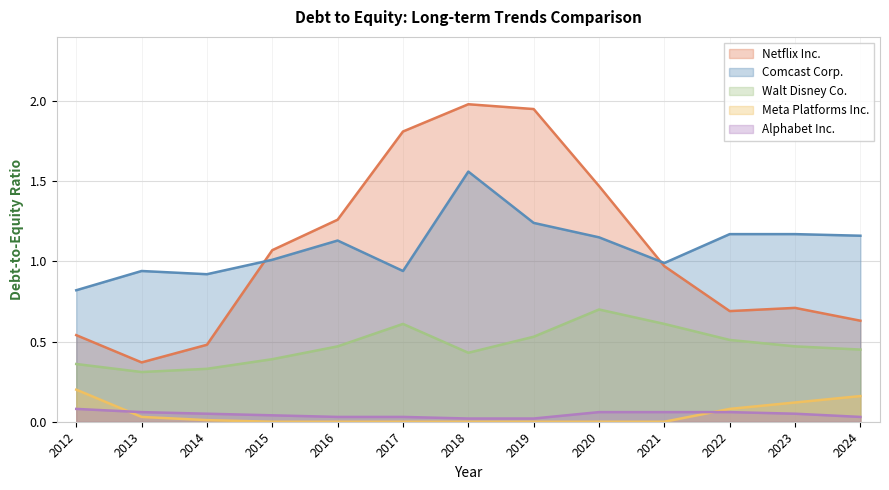

What is the difference between the maximum and minimum values in the Netflix Inc. series?

1.6